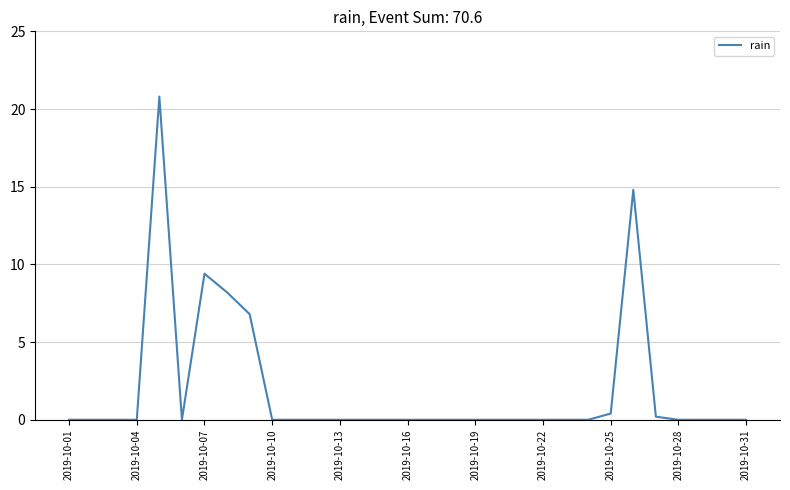

What is the maximum value shown in the chart?

20.8